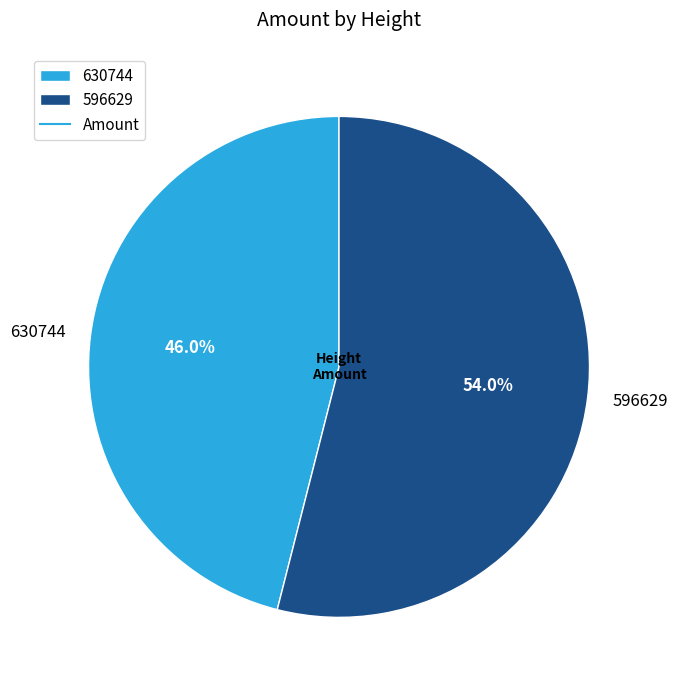

Which slice is the smallest?

630744